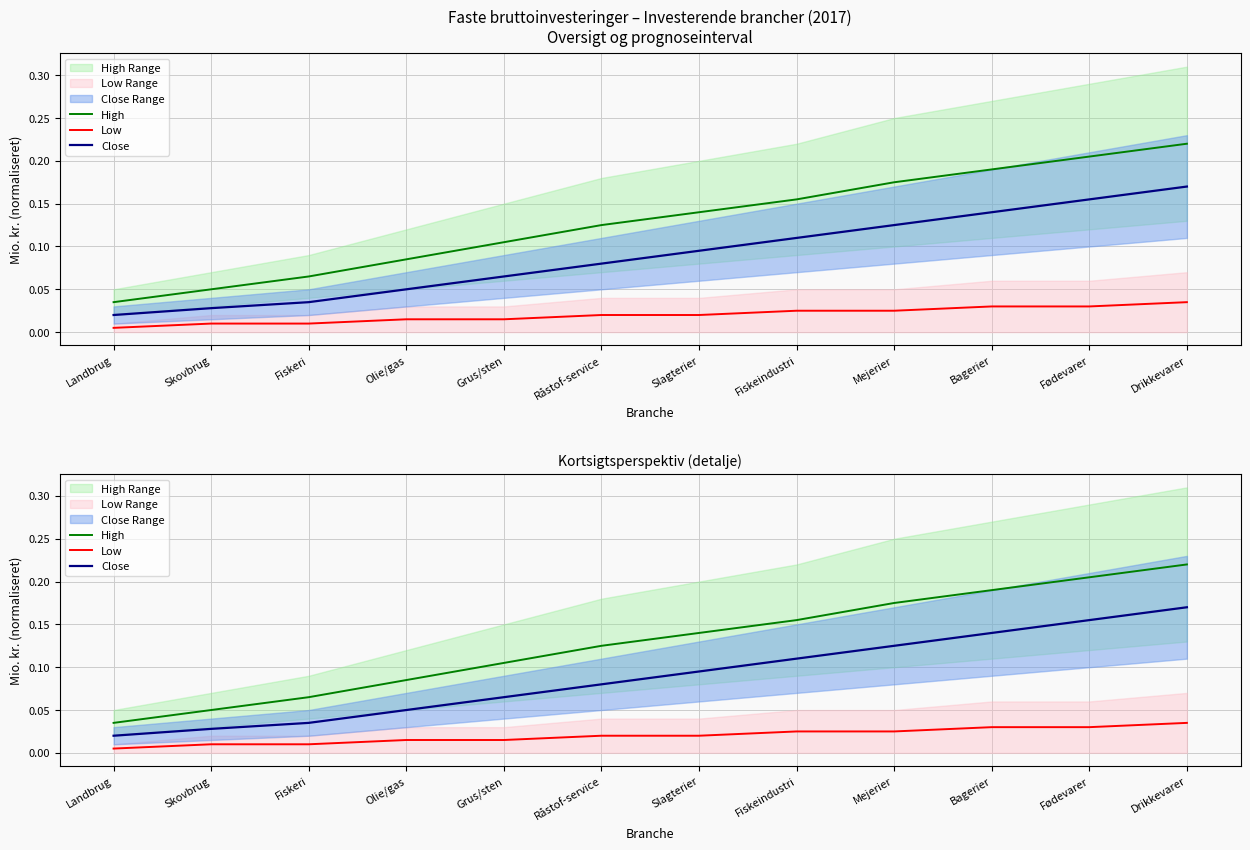

Reading left to right, list all the values displayed in this chart.

High: Landbrug=0.0	Skovbrug=0.1	Fiskeri=0.1	Olie/gas=0.1	Grus/sten=0.1	Råstof-service=0.1	Slagterier=0.1	Fiskeindustri=0.2	Mejerier=0.2	Bagerier=0.2	Fødevarer=0.2	Drikkevarer=0.2
Low: Landbrug=0.0	Skovbrug=0.0	Fiskeri=0.0	Olie/gas=0.0	Grus/sten=0.0	Råstof-service=0.0	Slagterier=0.0	Fiskeindustri=0.0	Mejerier=0.0	Bagerier=0.0	Fødevarer=0.0	Drikkevarer=0.0
Close: Landbrug=0.0	Skovbrug=0.0	Fiskeri=0.0	Olie/gas=0.1	Grus/sten=0.1	Råstof-service=0.1	Slagterier=0.1	Fiskeindustri=0.1	Mejerier=0.1	Bagerier=0.1	Fødevarer=0.2	Drikkevarer=0.2